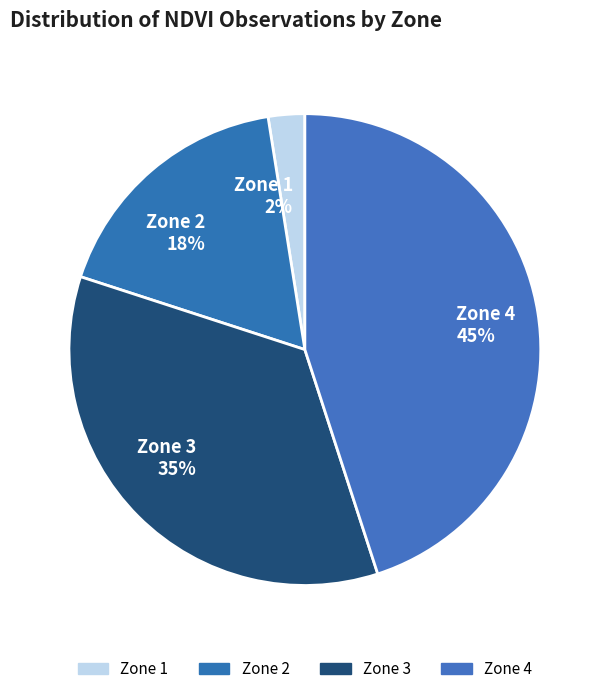

Is the sum of Zone 1 2% and Zone 3 35% greater than half?

No